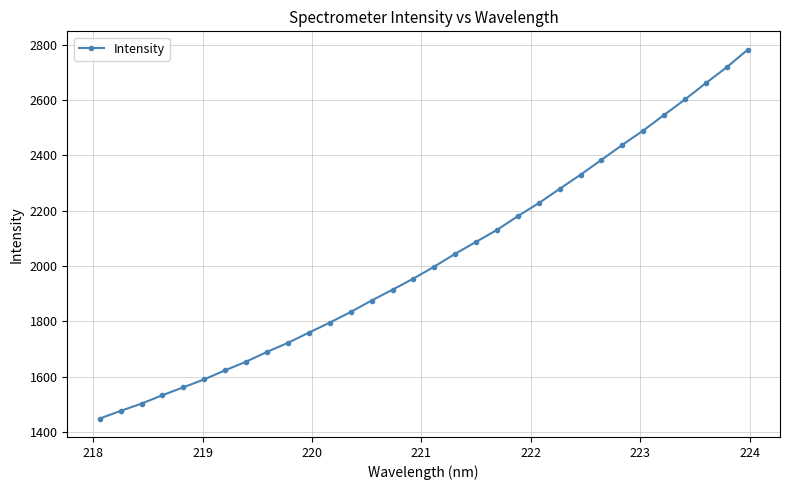

Does the chart have visible grid lines?

Yes